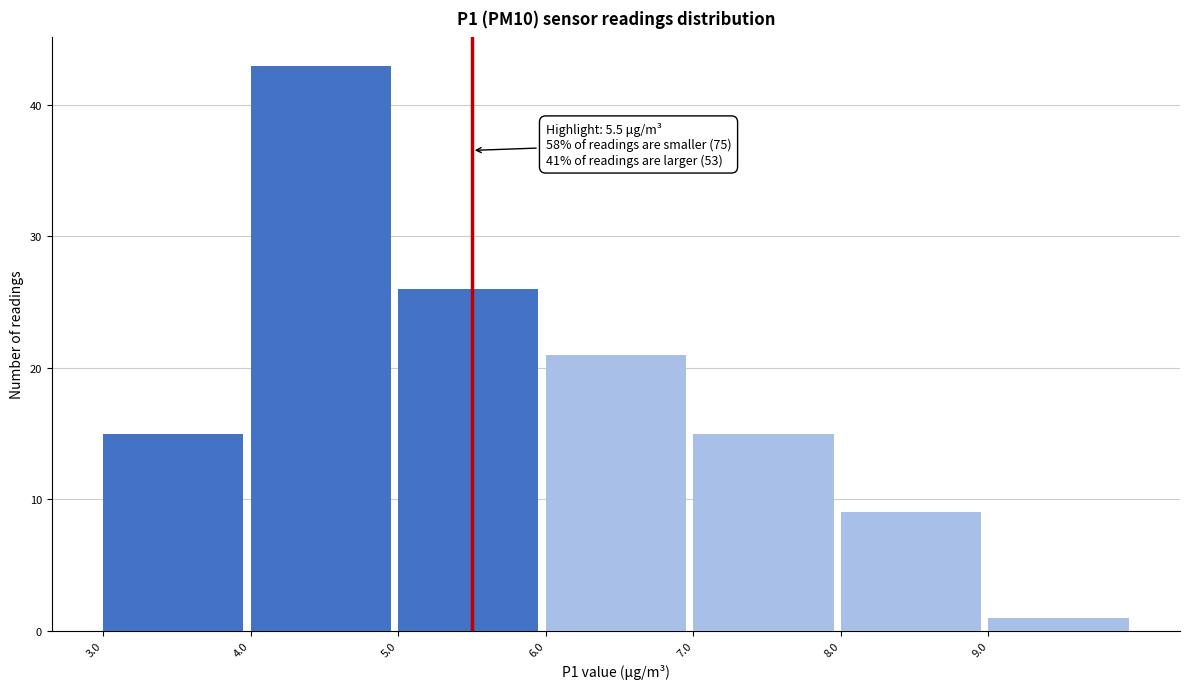

Over which range of the x-axis is the bar tallest?

4 to 5